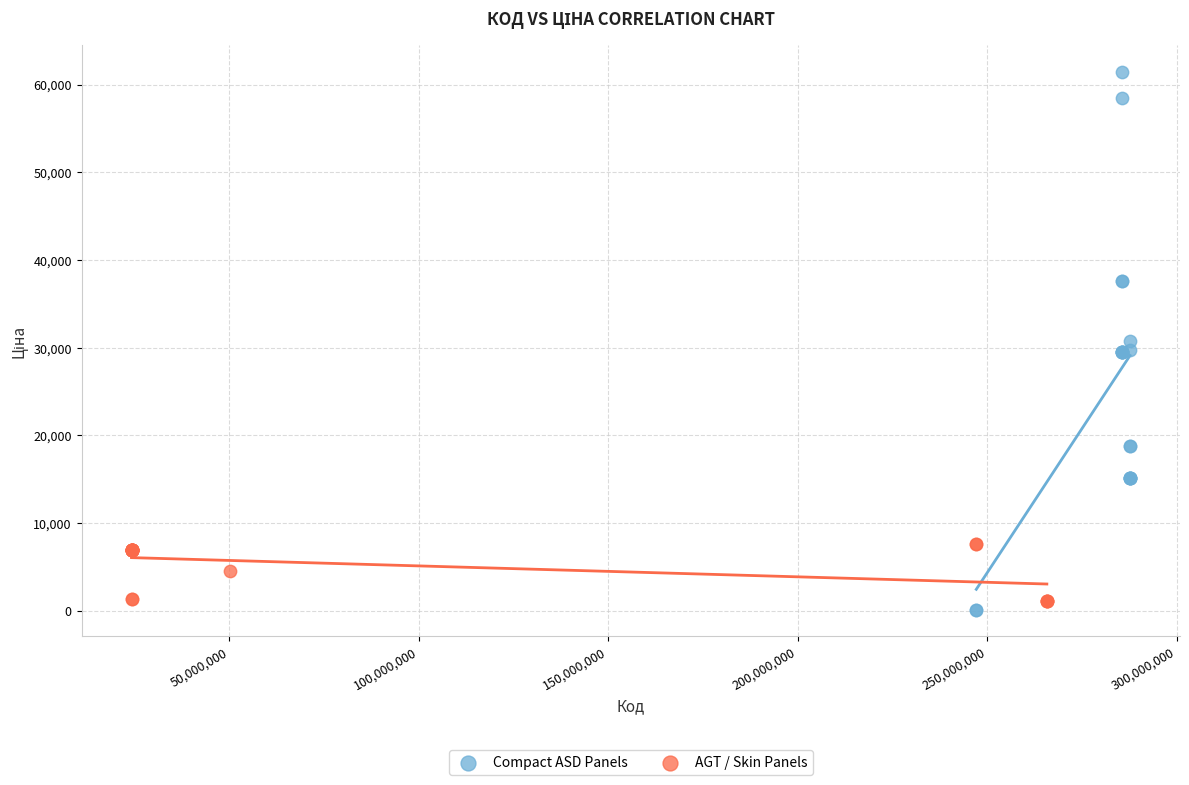

Which series has the largest Y range (max minus min)?

Compact ASD Panels